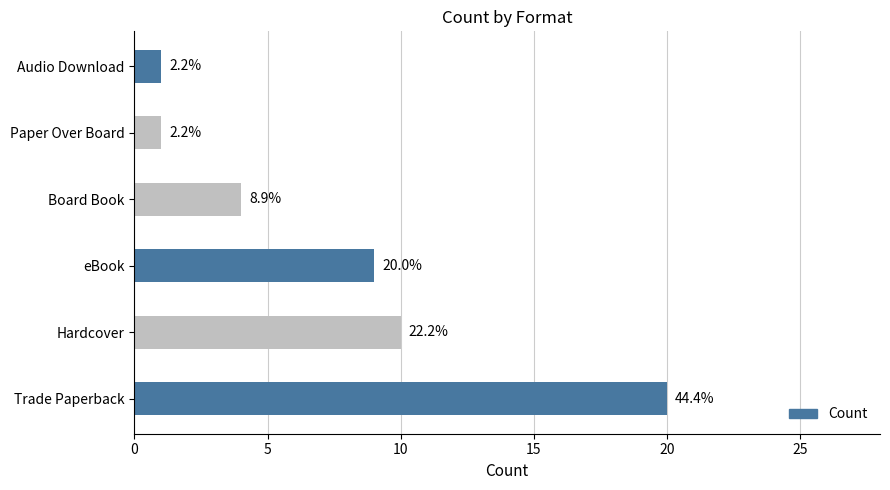

Are the bars horizontal?

Yes